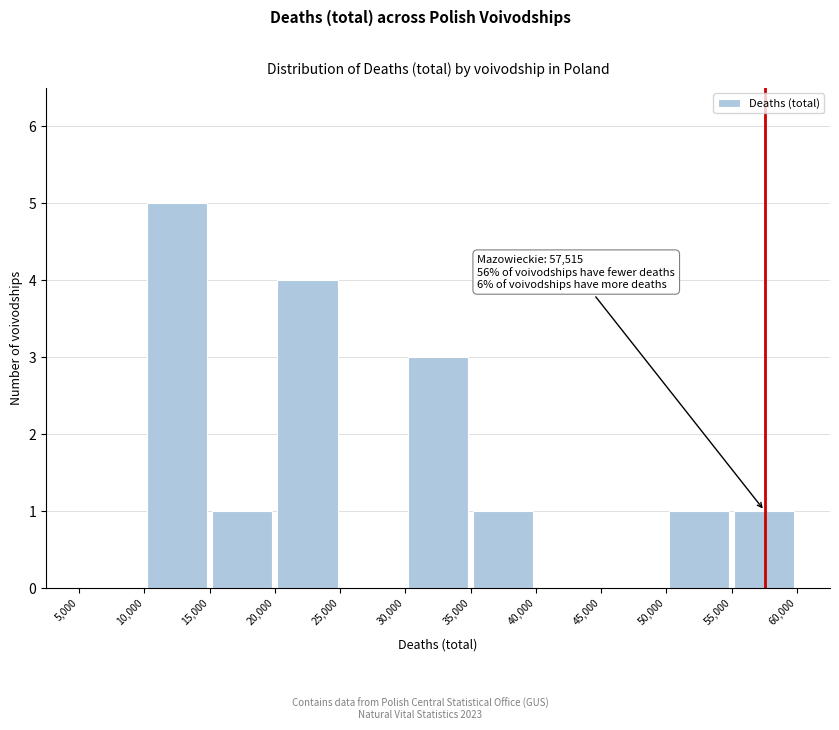

Over which range of the x-axis is the bar tallest?

10,000 to 15,000